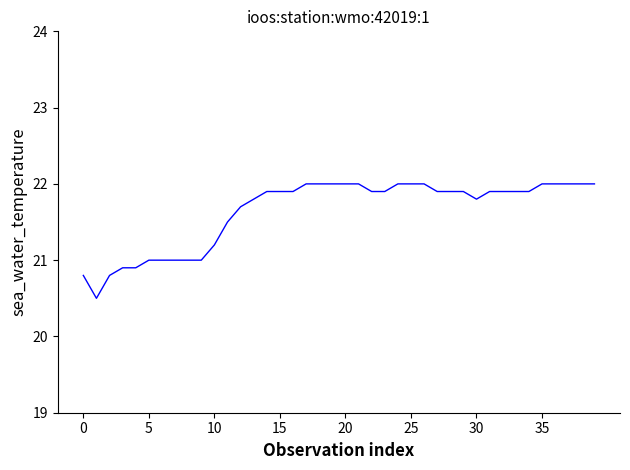

What is the difference between the maximum and minimum values?

1.5